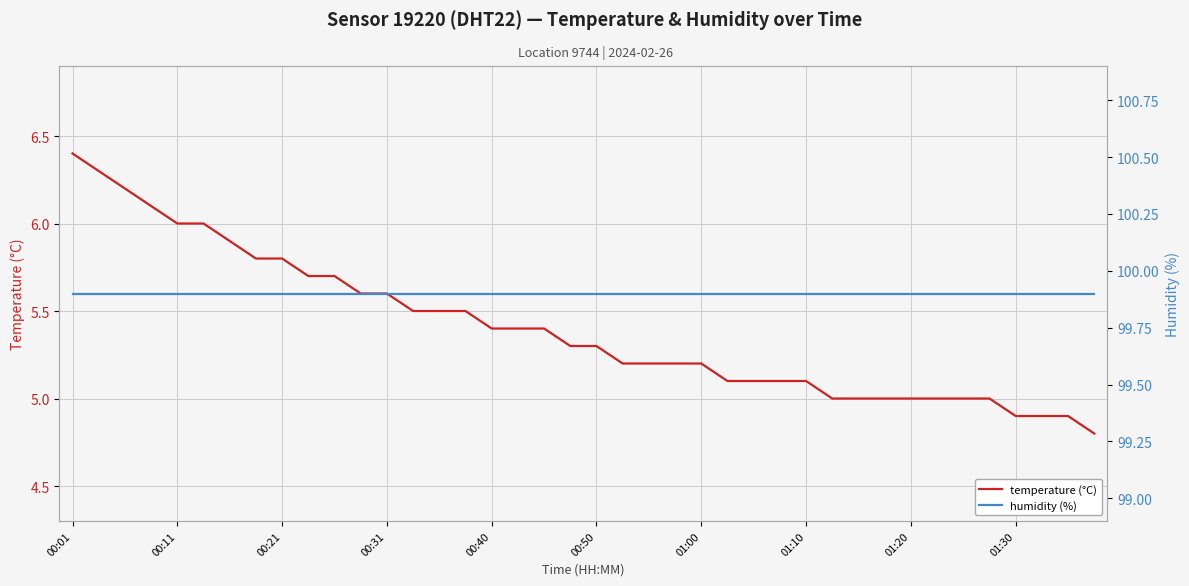

True or false: temperature (°C) and humidity (%) cross at least once.

False